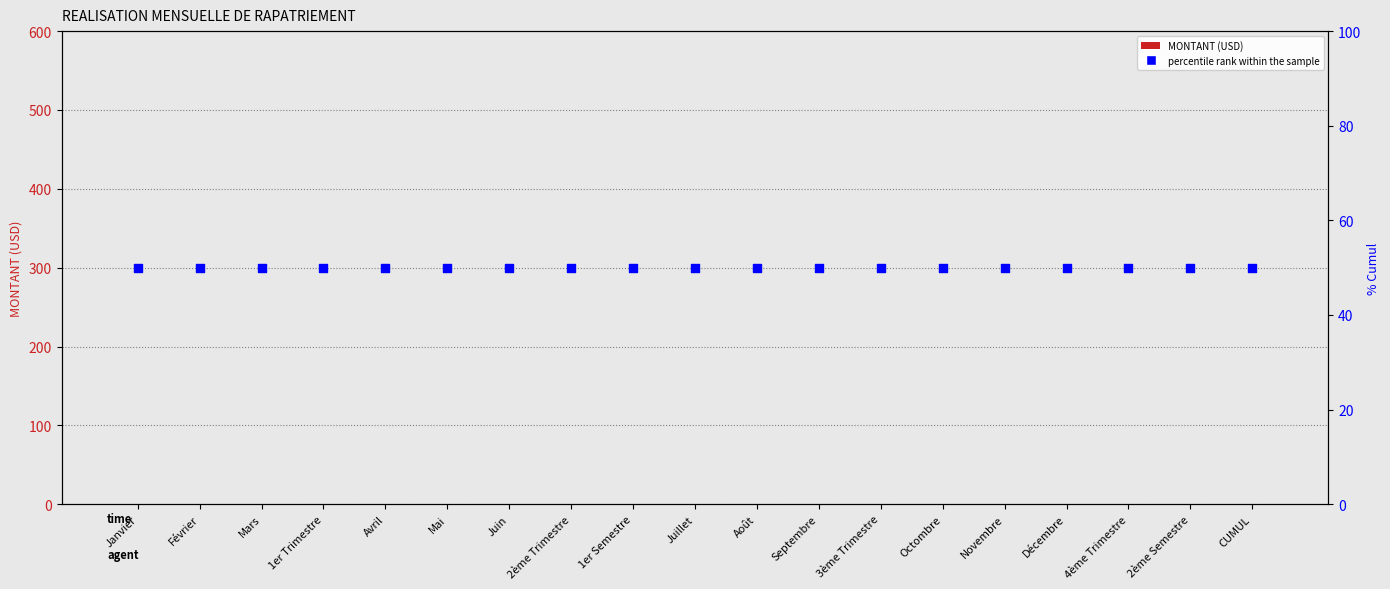

Is the value of percentile rank within the sample at Juillet greater than the value of MONTANT (USD) at Août?

Yes